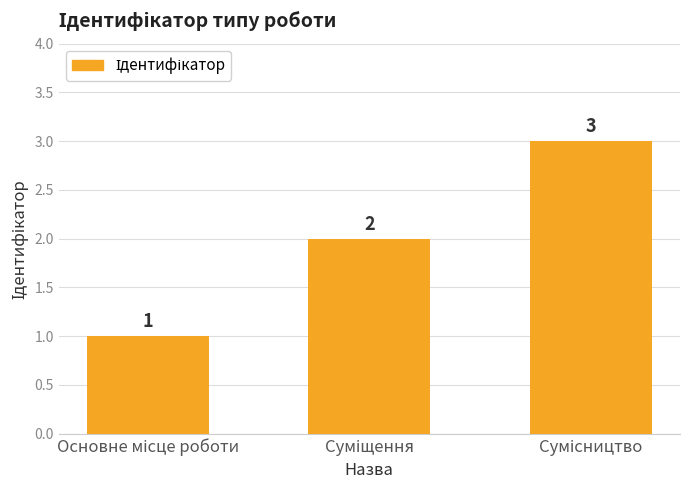

Count the values in the range 1 to 3.

3